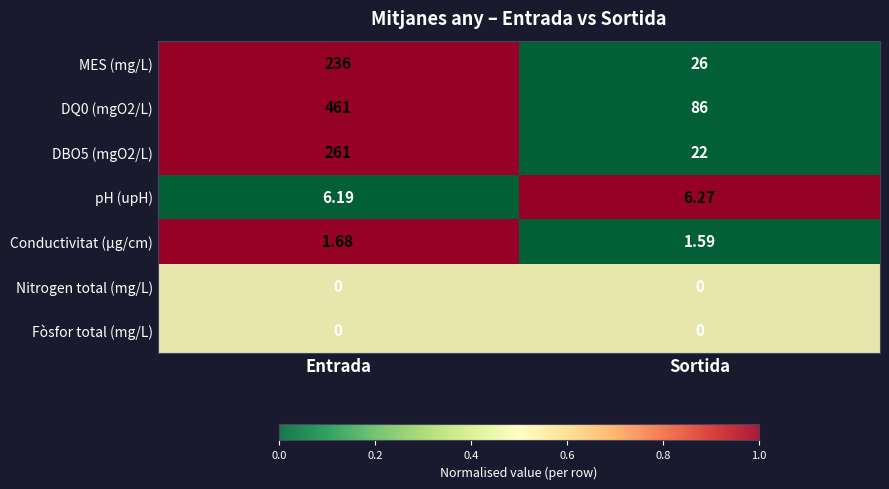

What is the total value across all series at Entrada?

965.9